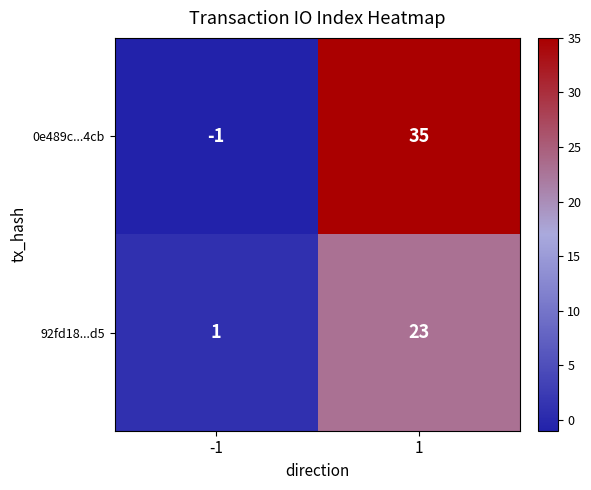

What is the difference between the 92fd18...d5 values at -1 and 1?

22